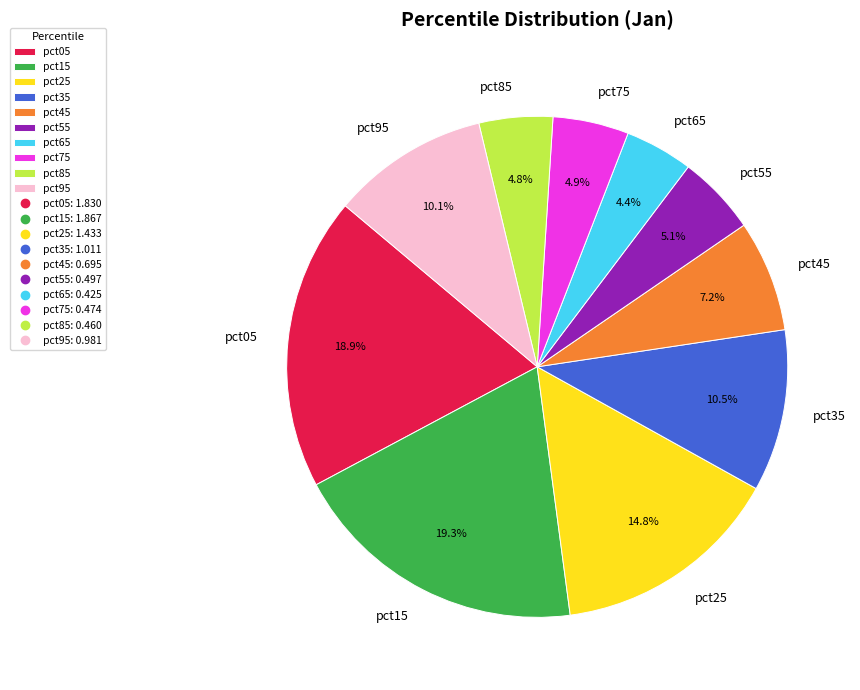

To the nearest percent, what portion does pct85 represent?

5%